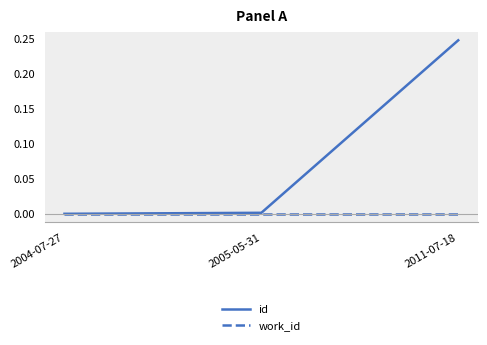

Which series has the widest spread of values?

id